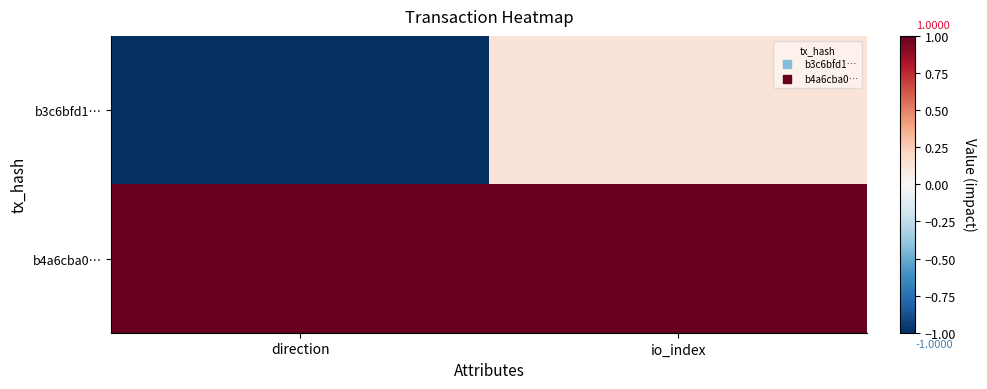

What is the minimum value shown in the chart?

-1.0